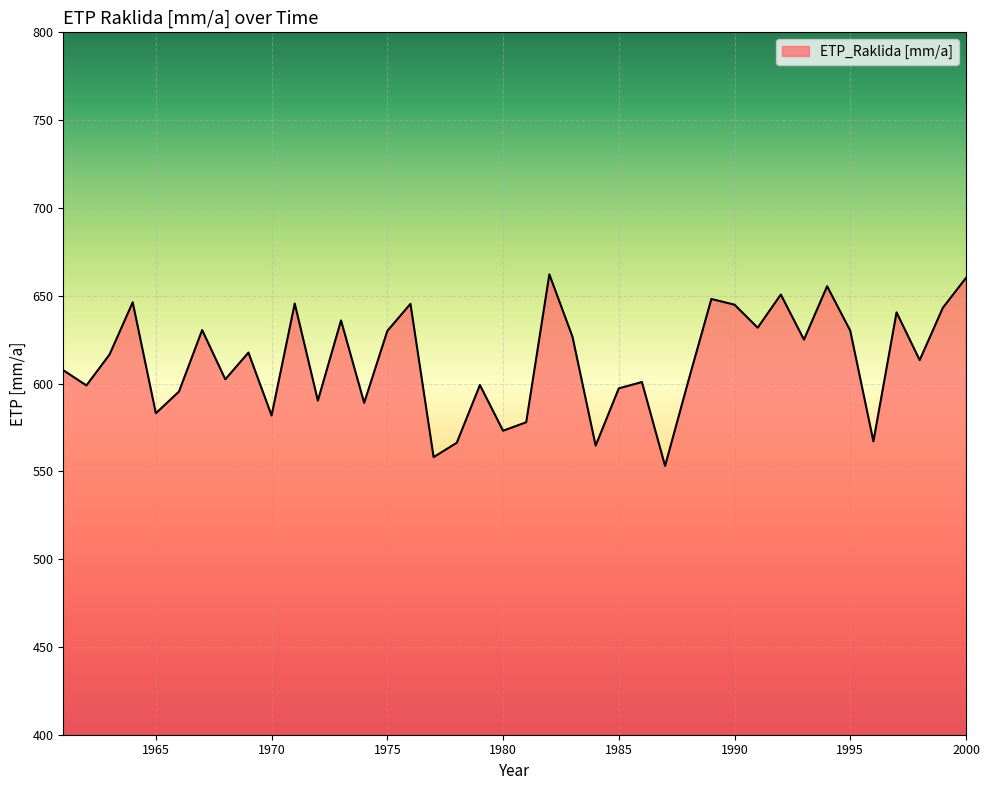

What is the minimum value shown in the chart?

553.1